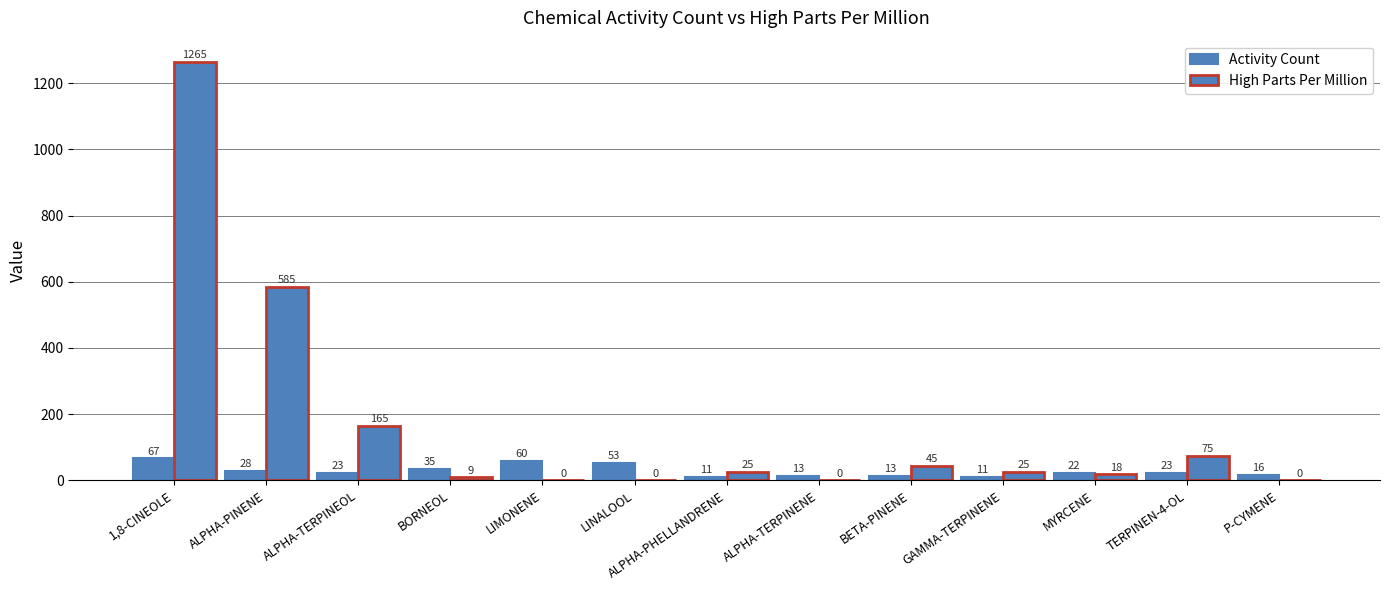

Reading left to right, extract all data points from this chart.

Activity Count: 67.0	28.0	23.0	35.0	60.0	53.0	11.0	13.0	13.0	11.0	22.0	23.0	16.0
High Parts Per Million: 1265.0	585.0	165.0	9.0	0.1	0.1	25.0	0.1	45.0	25.0	18.0	75.0	0.1